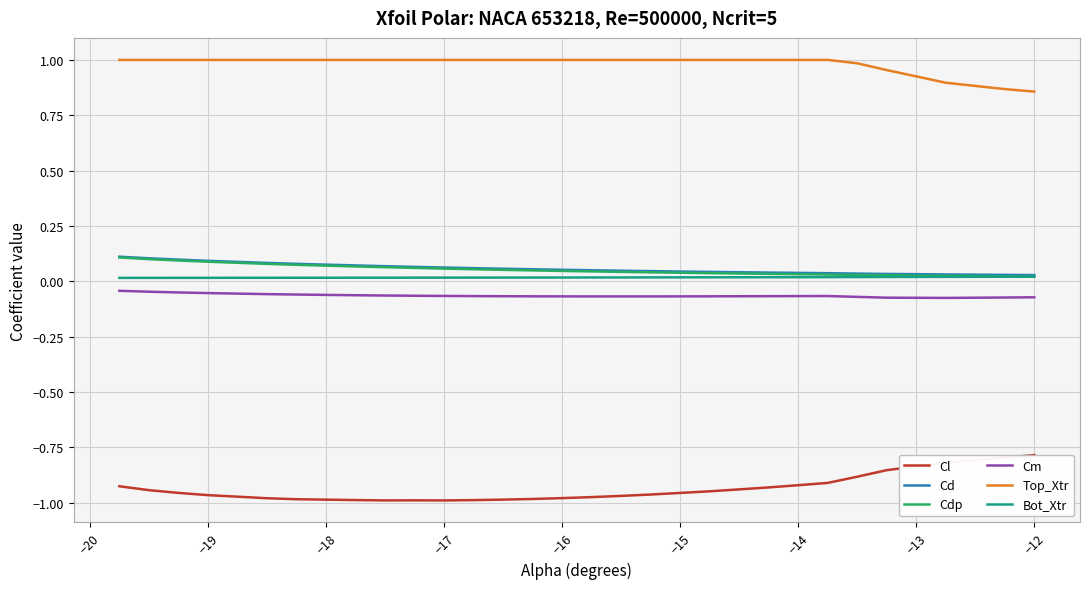

Is it true that Bot_Xtr equals 0.0 at −14?

True